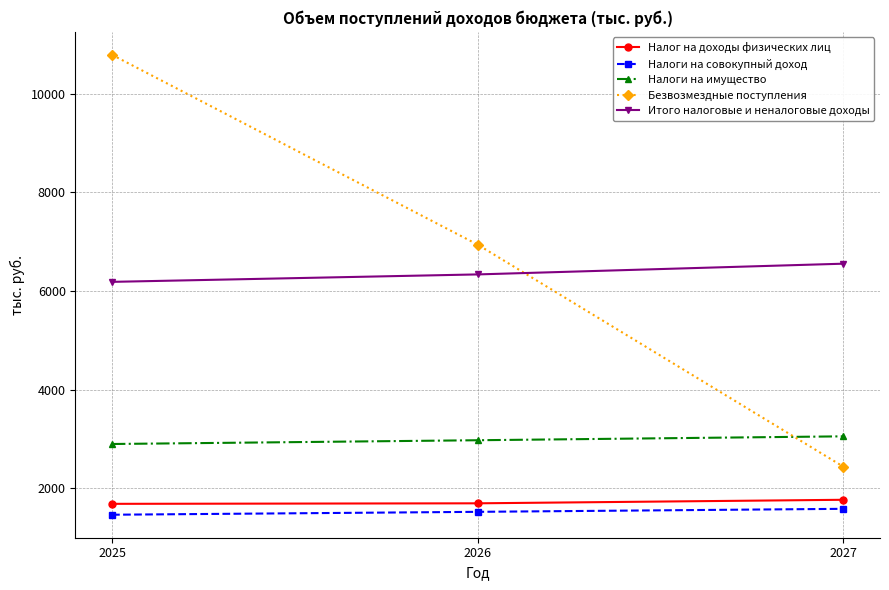

How many data points in Налоги на совокупный доход are less than 1525?

1